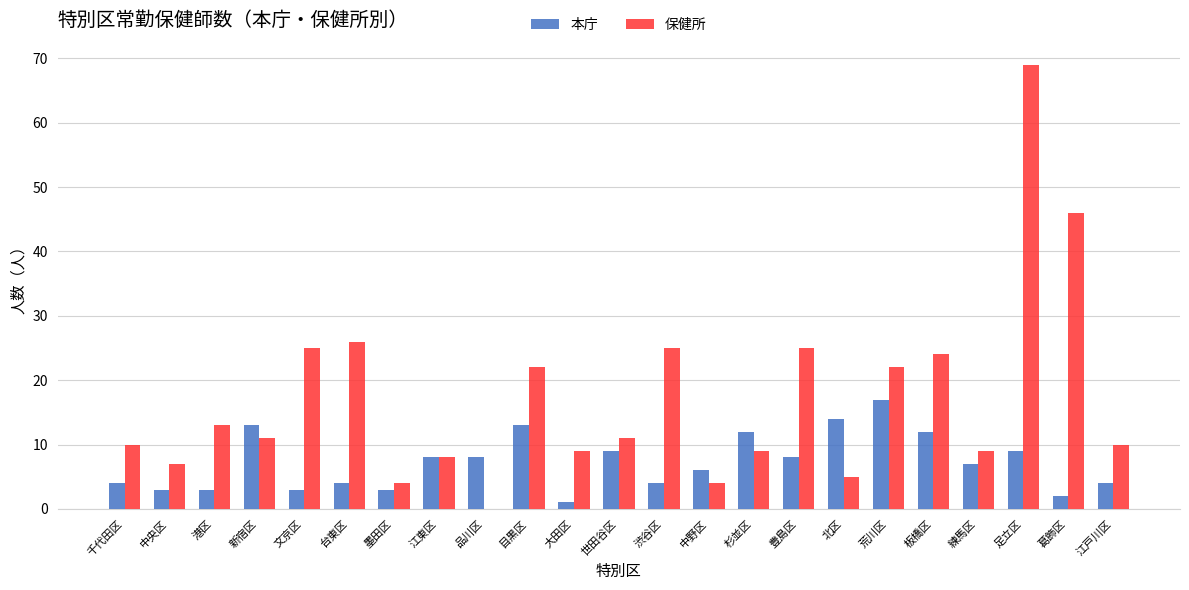

The value of 本庁 at 世田谷区 is 3. True or false?

False